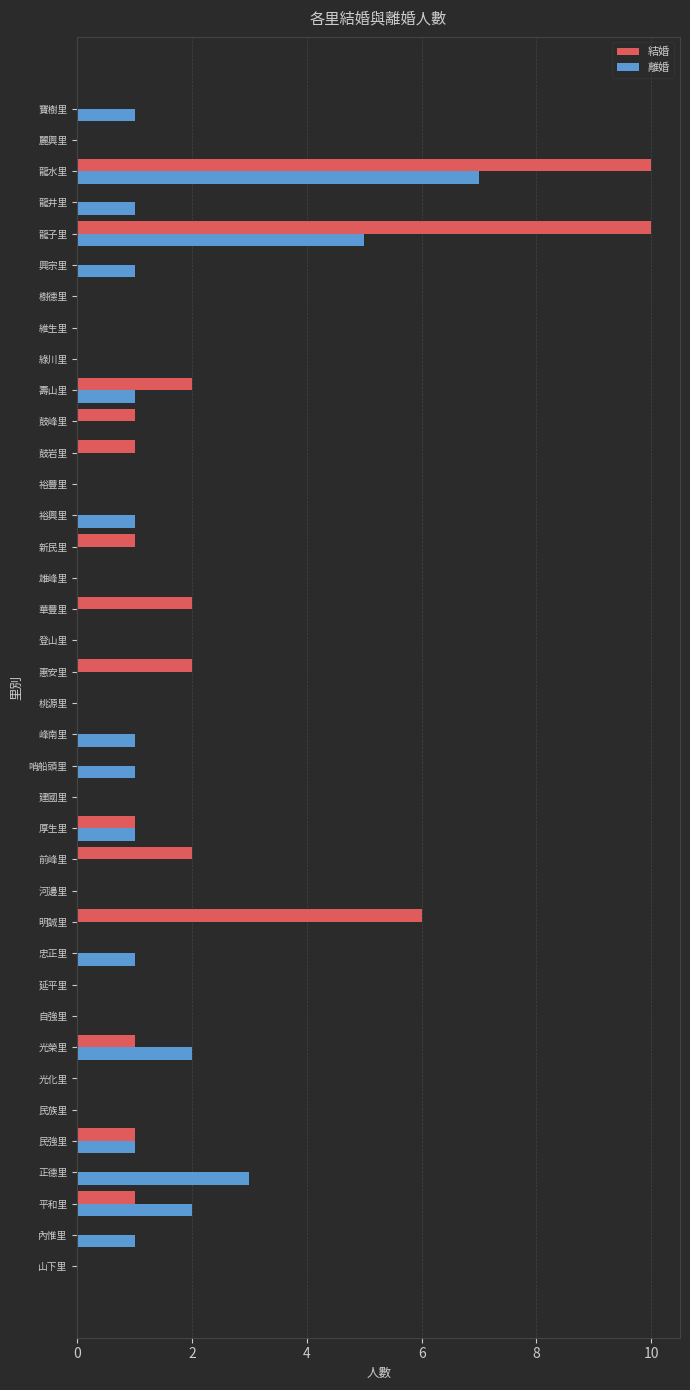

What is the highest value of the 離婚 series?

7